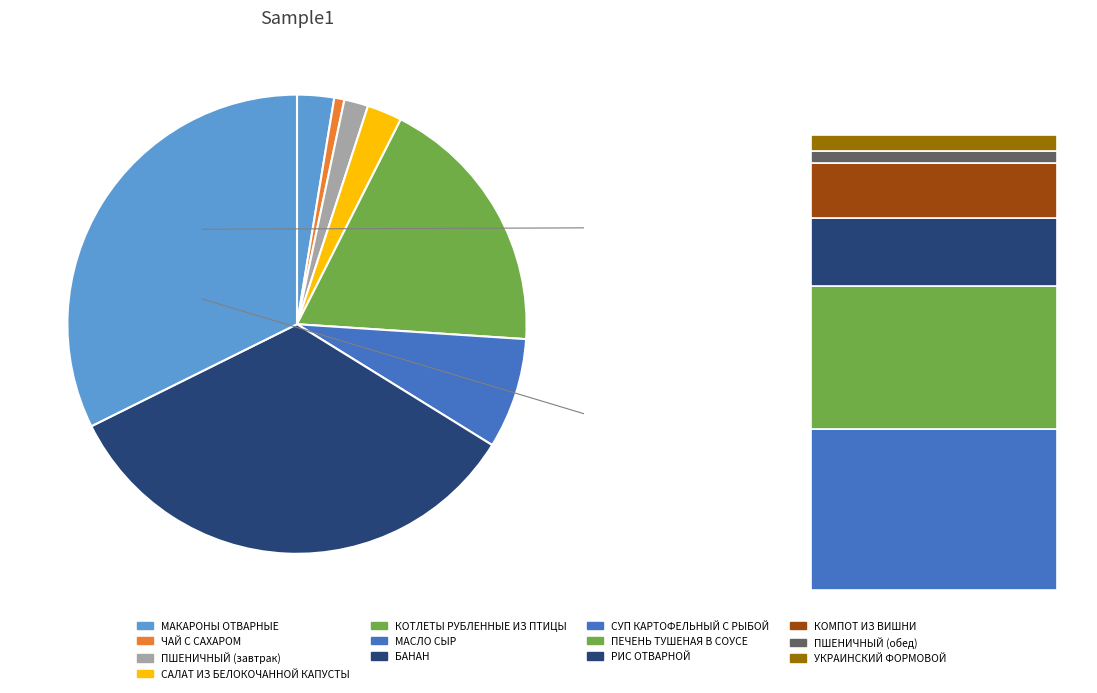

Which has a higher value, ПЕЧЕНЬ ТУШЕНАЯ В СОУСЕ or КОМПОТ ИЗ ВИШНИ?

ПЕЧЕНЬ ТУШЕНАЯ В СОУСЕ